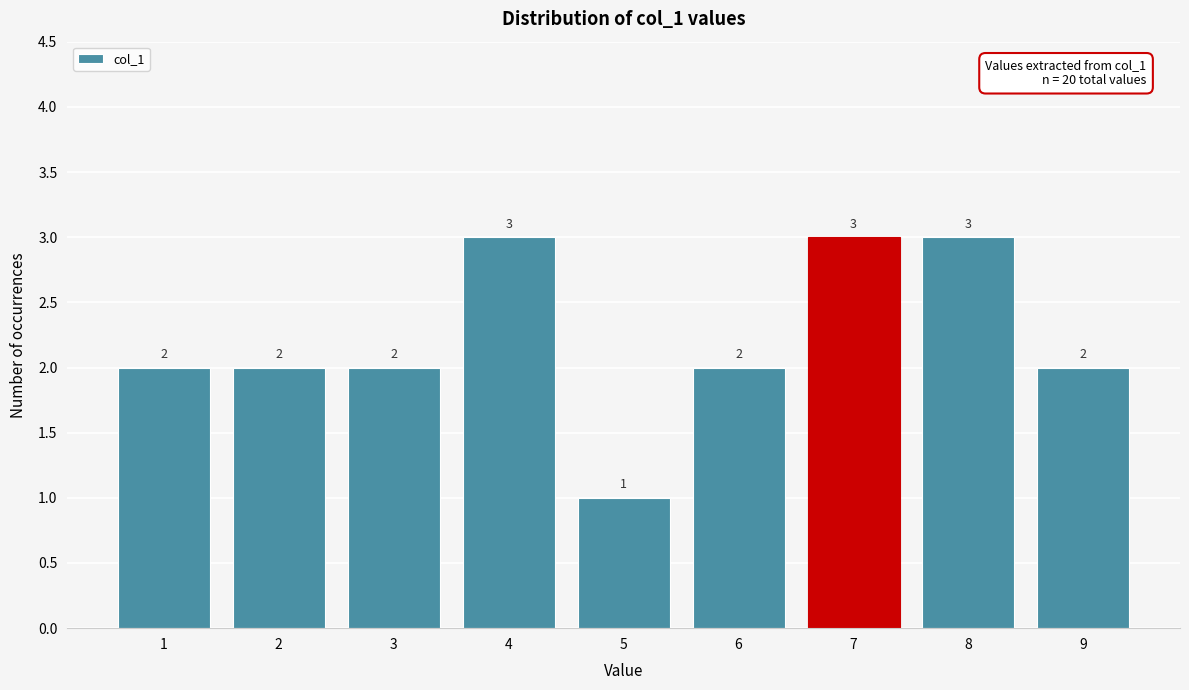

Reading left to right, extract all data points from this chart.

1=2	2=2	3=2	4=3	5=1	6=2	7=3	8=3	9=2